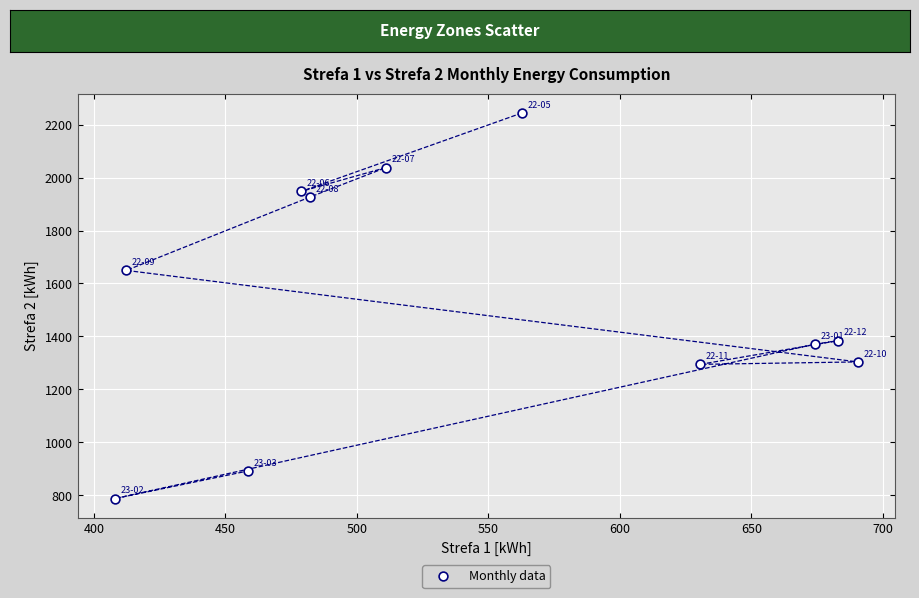

What is the range of X values (max minus min)?

282.6